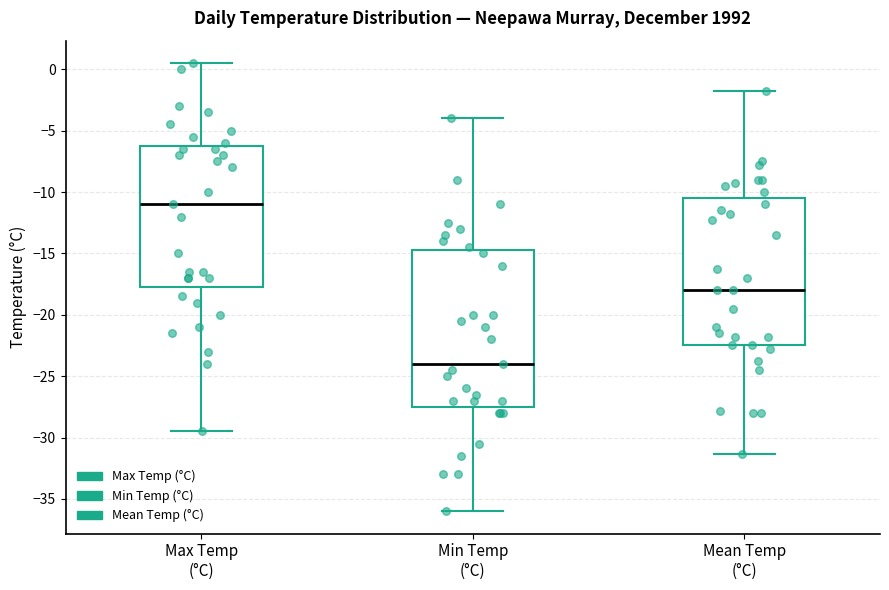

Reading left to right, transcribe this box plot: for each box, give where its median line is, the range the box spans, and where its two whiskers end, as read against the y-axis. The values are not printed on the chart, so give them approximately, as read against the axis.

Max Temp (°C): median -11.0, box -17.5 to -6.0, whiskers -29.5 to 0.5
Min Temp (°C): median -24.0, box -27.5 to -14.5, whiskers -36.0 to -4.0
Mean Temp (°C): median -18.0, box -22.5 to -10.5, whiskers -31.5 to -2.0